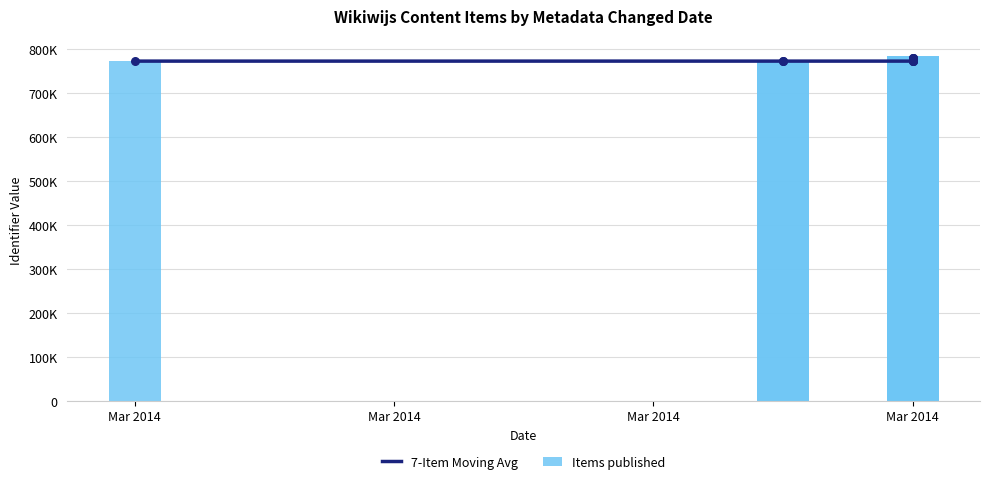

What are all the series names shown in the legend?

7-Item Moving Avg, Items published